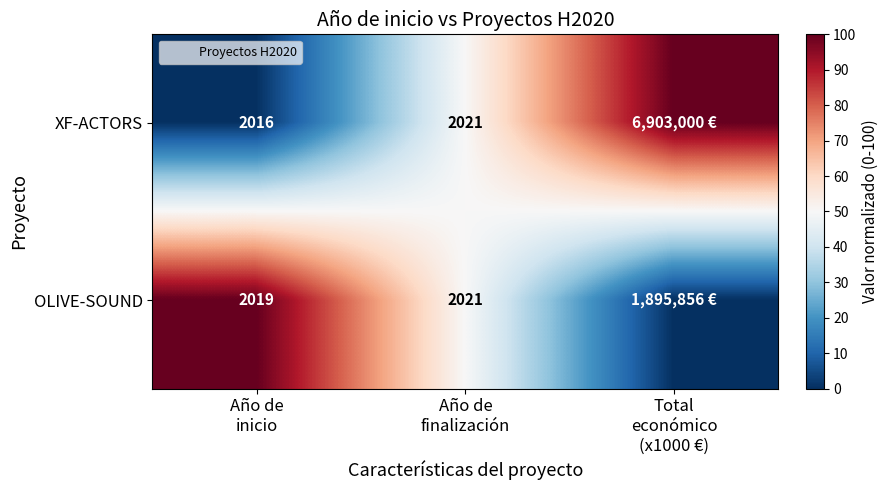

Is it true that OLIVE-SOUND equals 66 at Año de finalización?

False